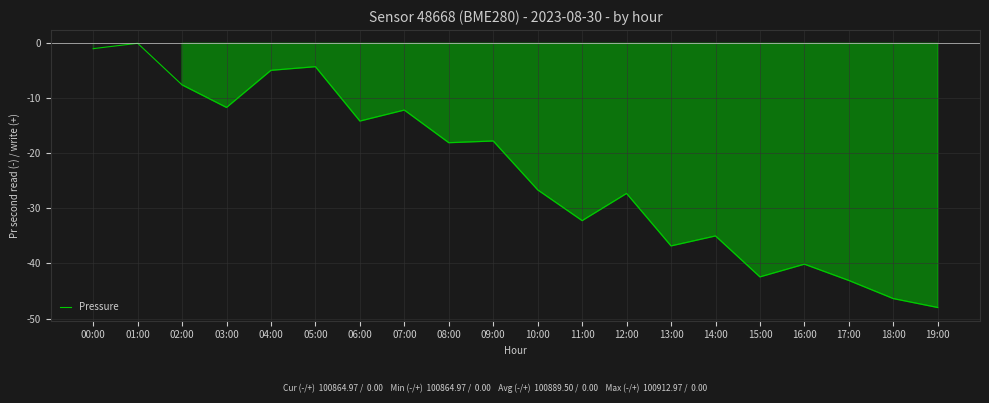

What is the change in value from 04:00 to 10:00?

-21.7